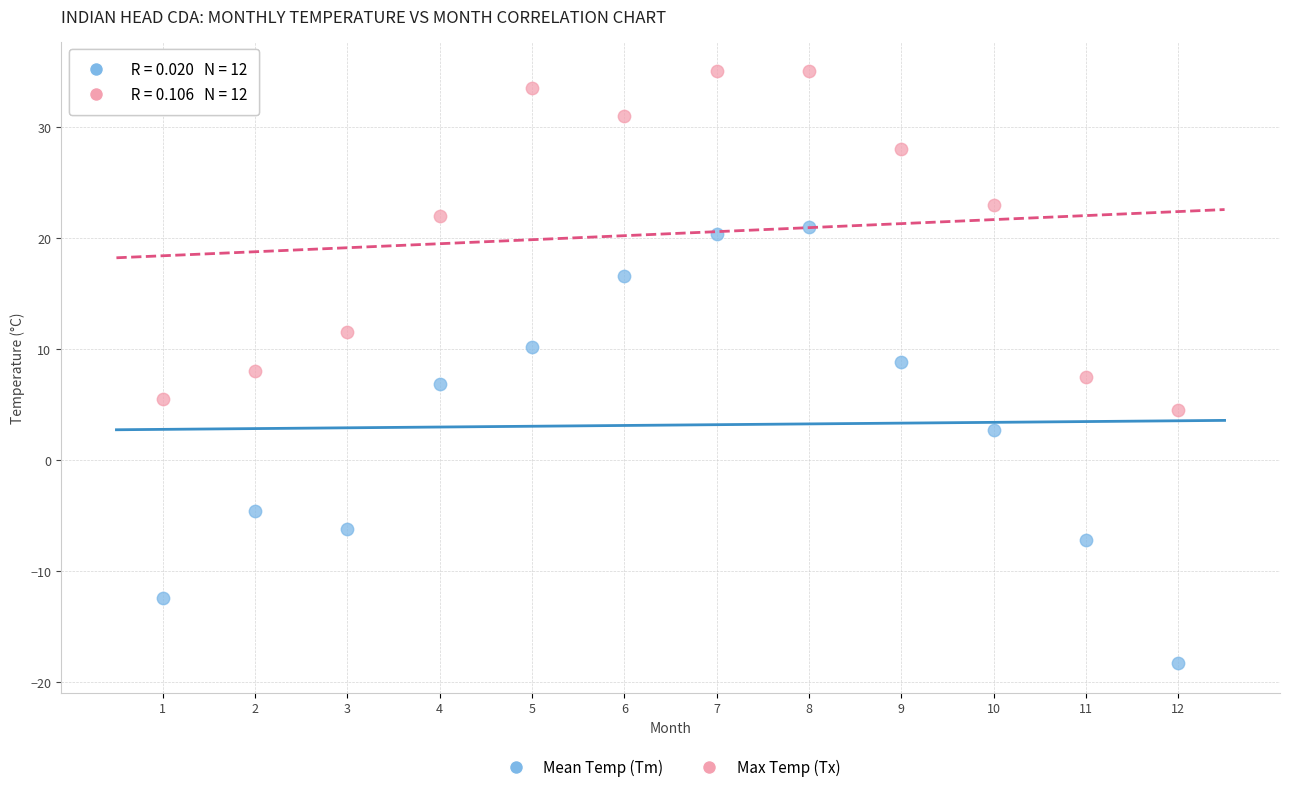

Which series has the widest spread of Y values?

Mean Temp (Tm)